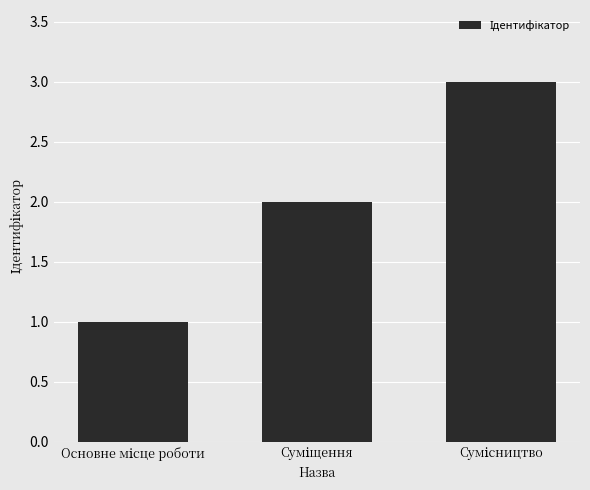

What is the greatest value displayed?

3